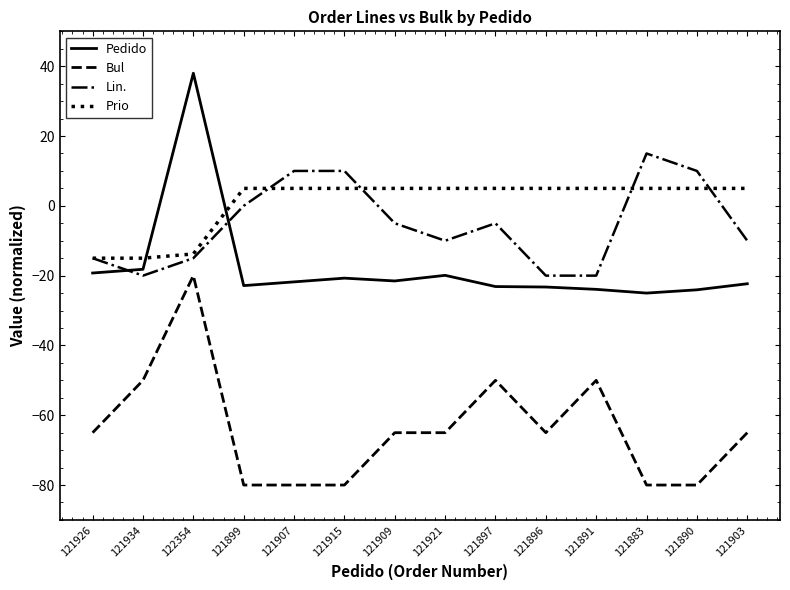

Where does the Lin. series first go above -5?

121899